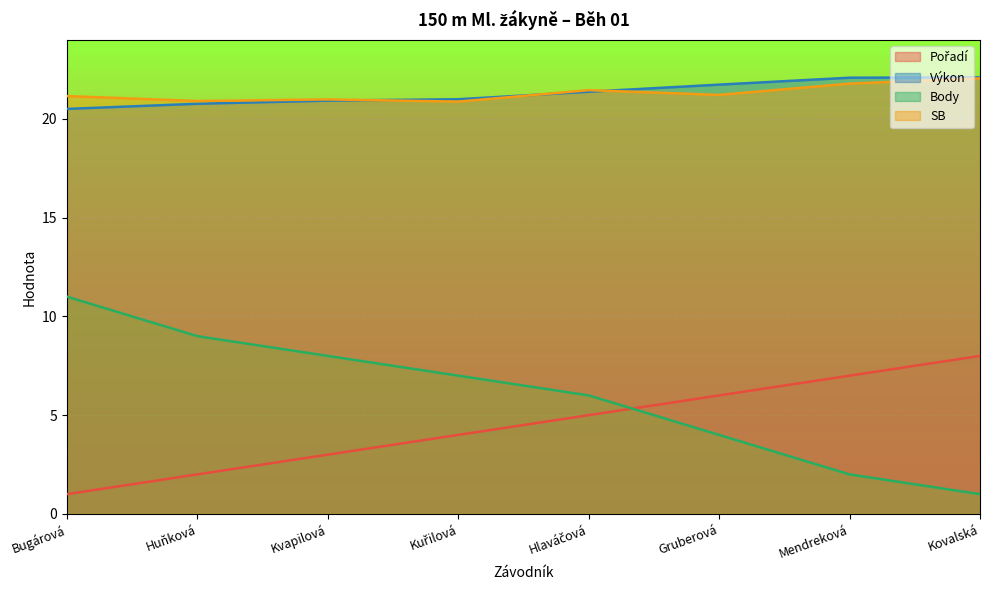

How many lines are shown in the chart?

4